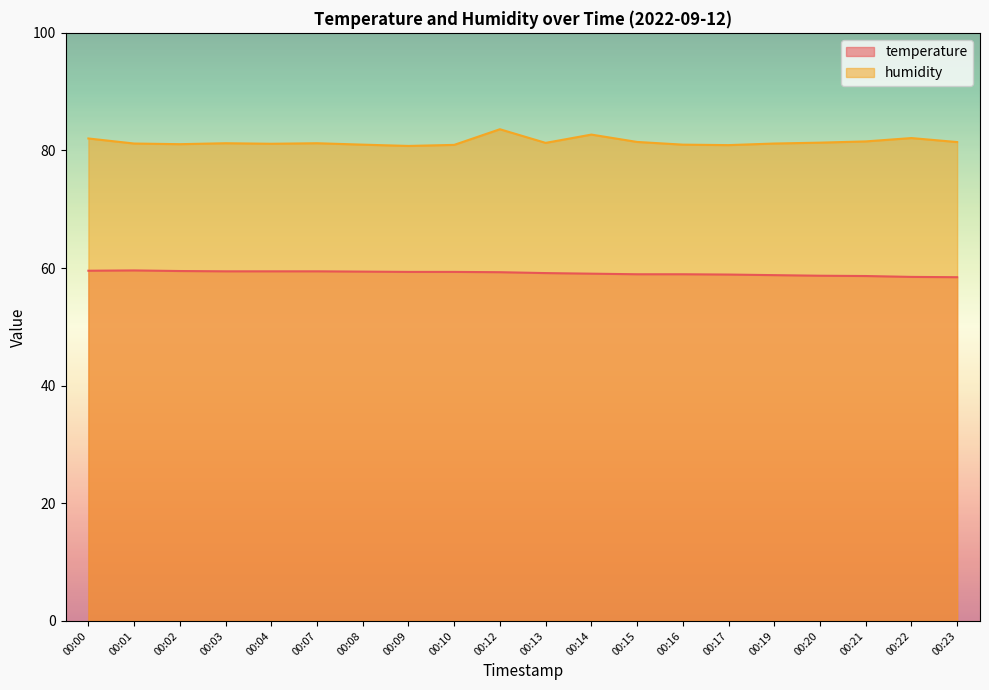

Rank the series by their average value, from highest to lowest.

humidity, temperature